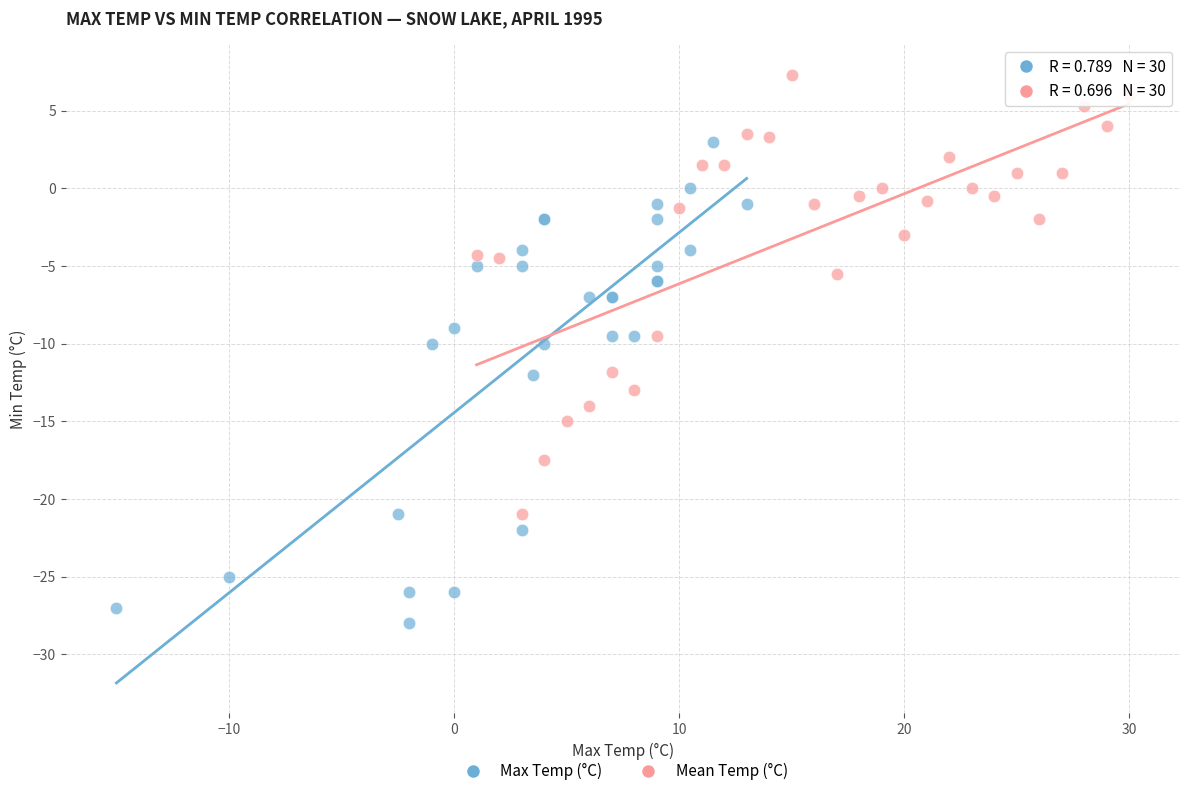

Which series contains the lowest Y value?

Max Temp (°C)